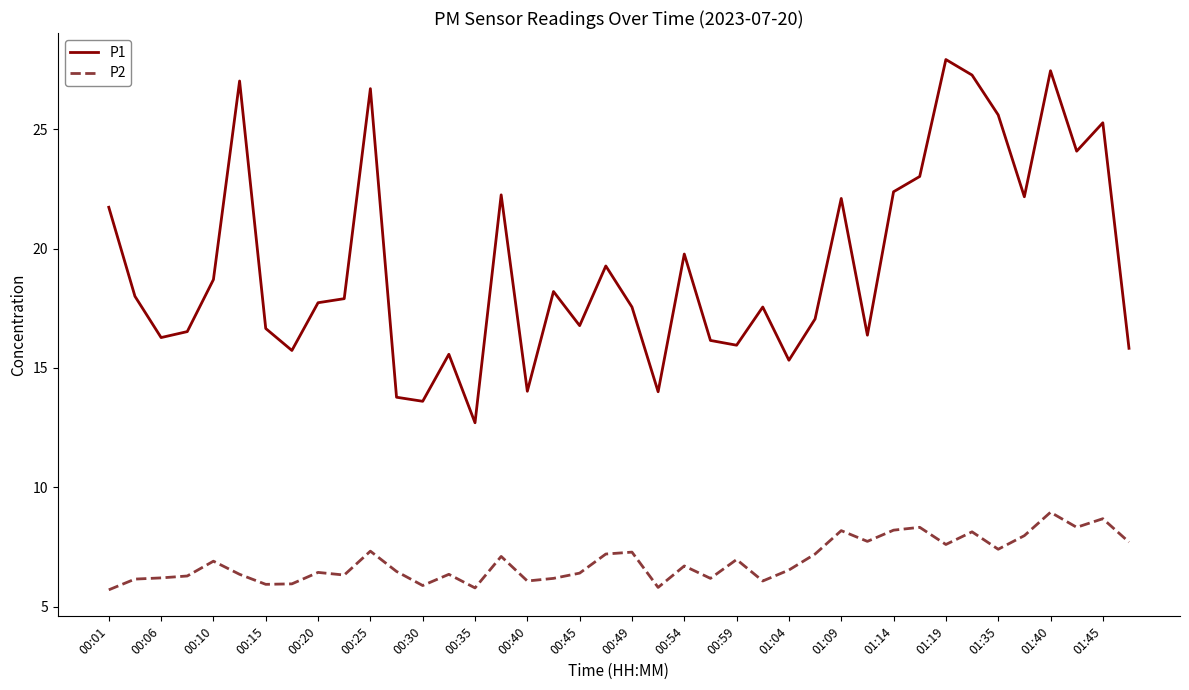

What is the average value of the P1 series?

19.3